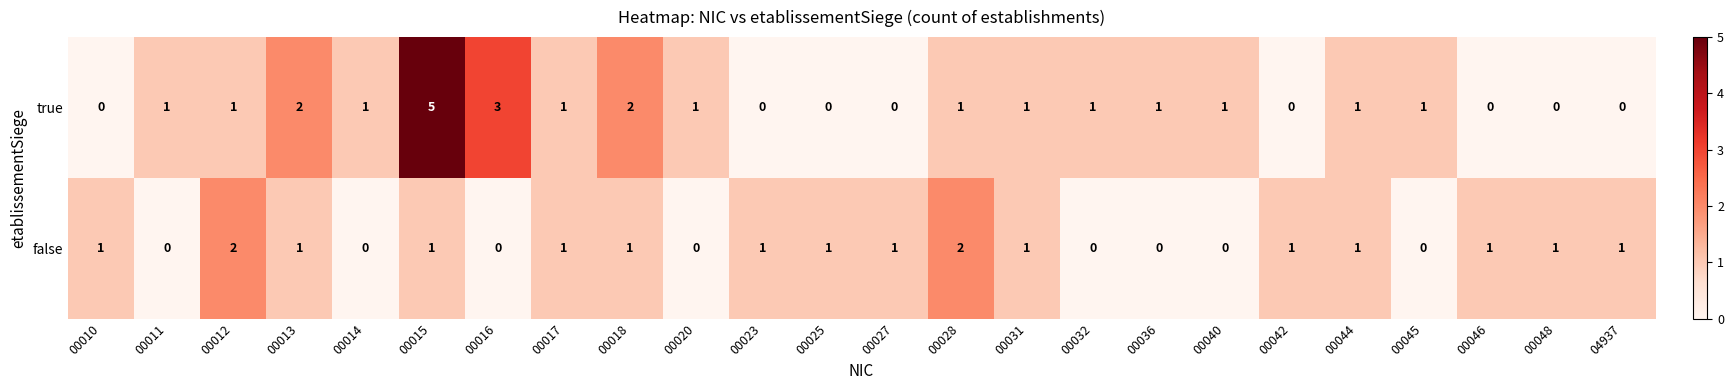

List the series in order of their overall mean, lowest first.

false, true